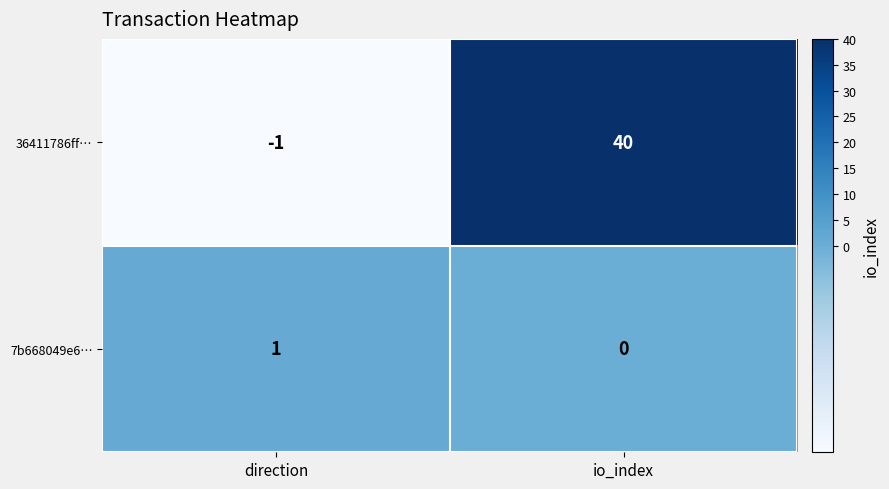

List the series in order of their overall mean, highest first.

36411786ff…, 7b668049e6…